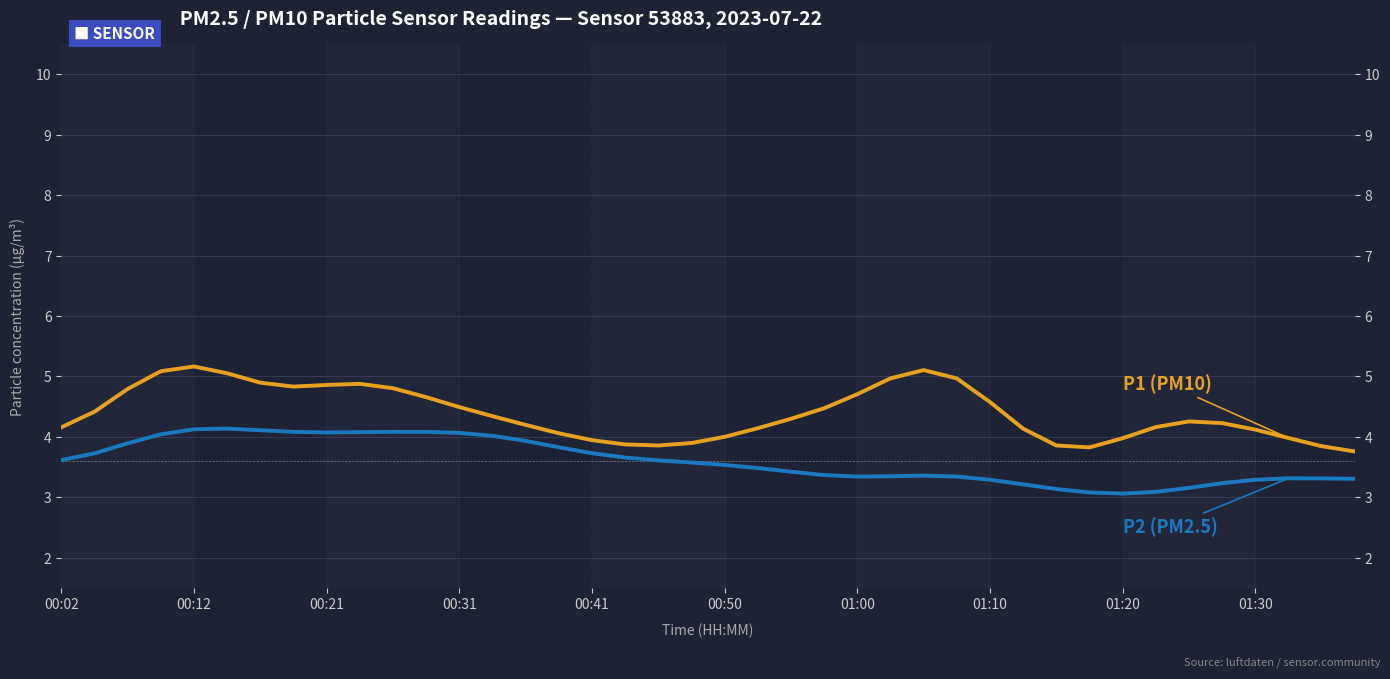

True or false: P2 (PM2.5) and P1 (PM10) cross at least once.

False